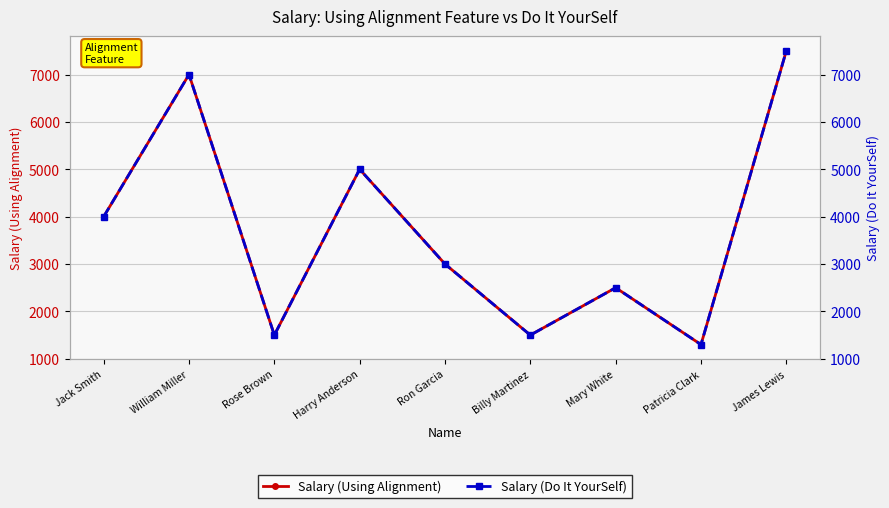

Where is the first local minimum for Salary (Using Alignment)?

Rose Brown